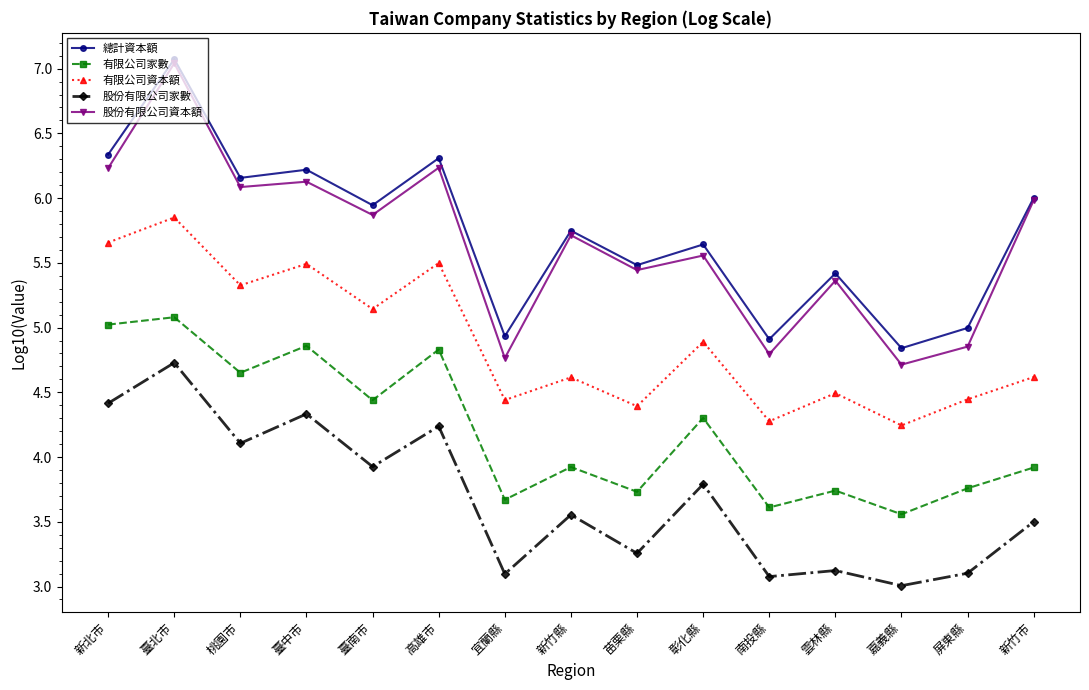

What is the total value across all series at 嘉義縣?

20.4